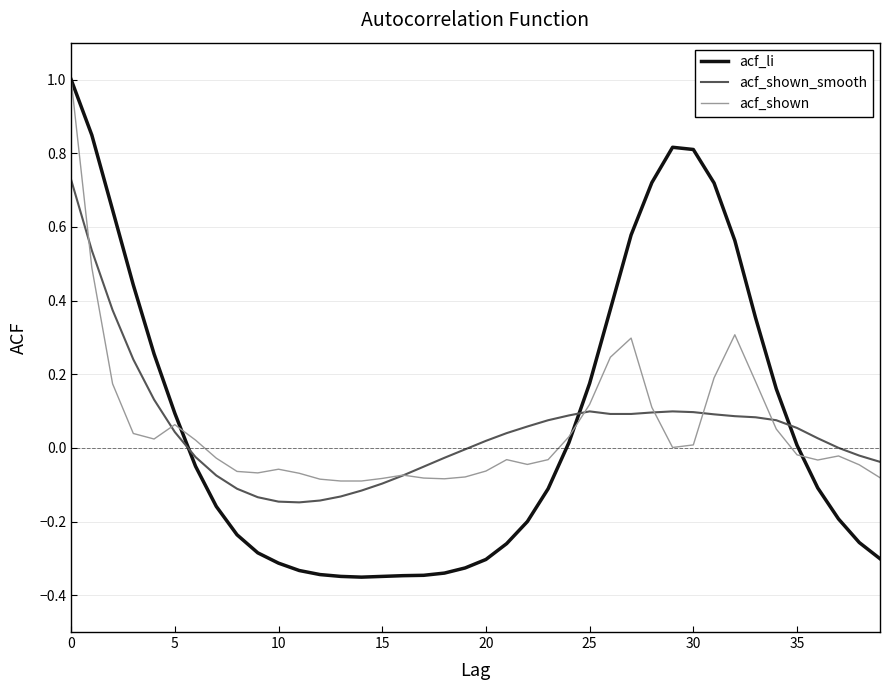

How many distinct data groups are displayed?

3